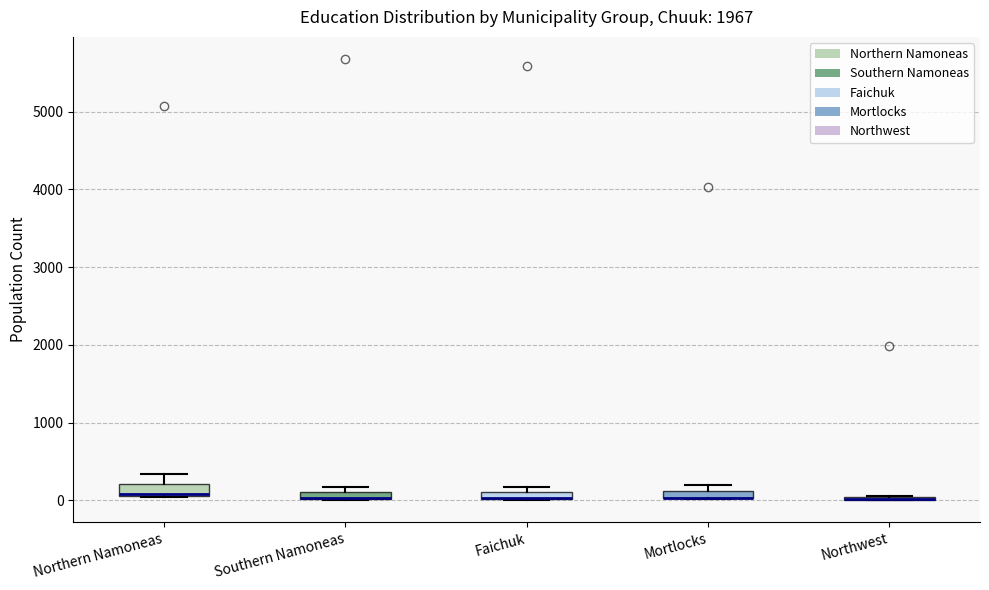

Where is the upper edge of the box for Faichuk on the y-axis? The values are not printed on the chart, so give them approximately, as read against the axis.

100